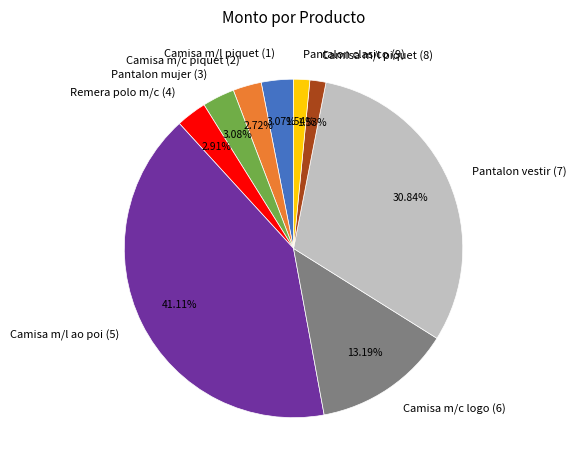

To the nearest percent, what is the combined percentage of Camisa m/c logo (6) and Camisa m/l ao poi (5)?

54%